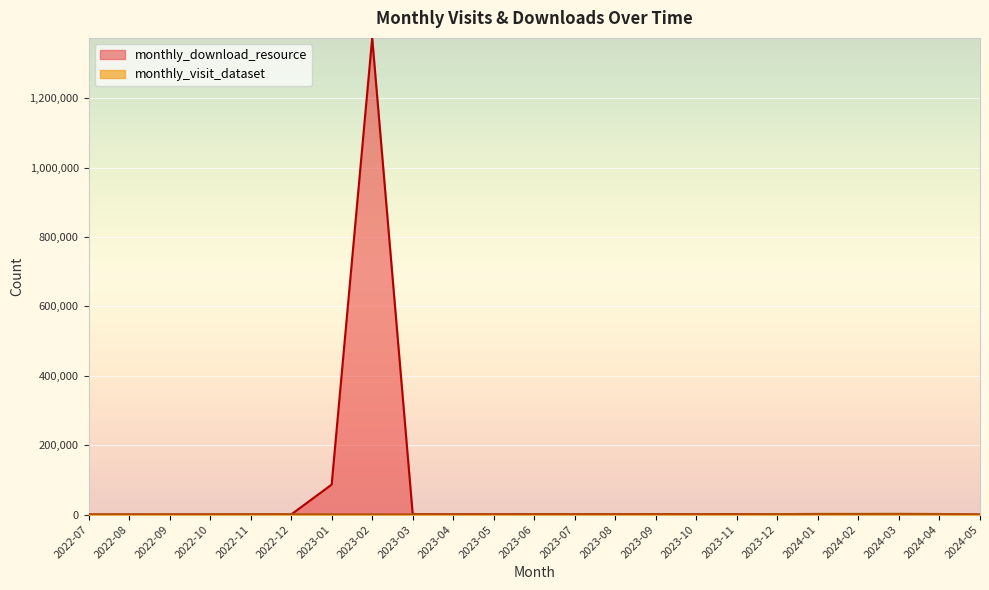

Rank the series at 2023-10 from highest to lowest value.

monthly_download_resource, monthly_visit_dataset